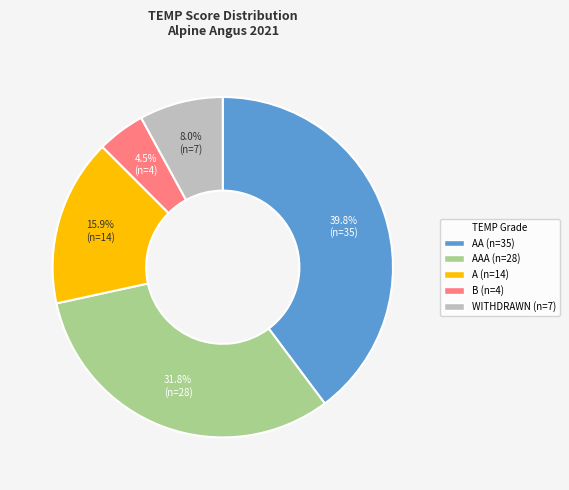

Is there a majority slice in this chart?

No